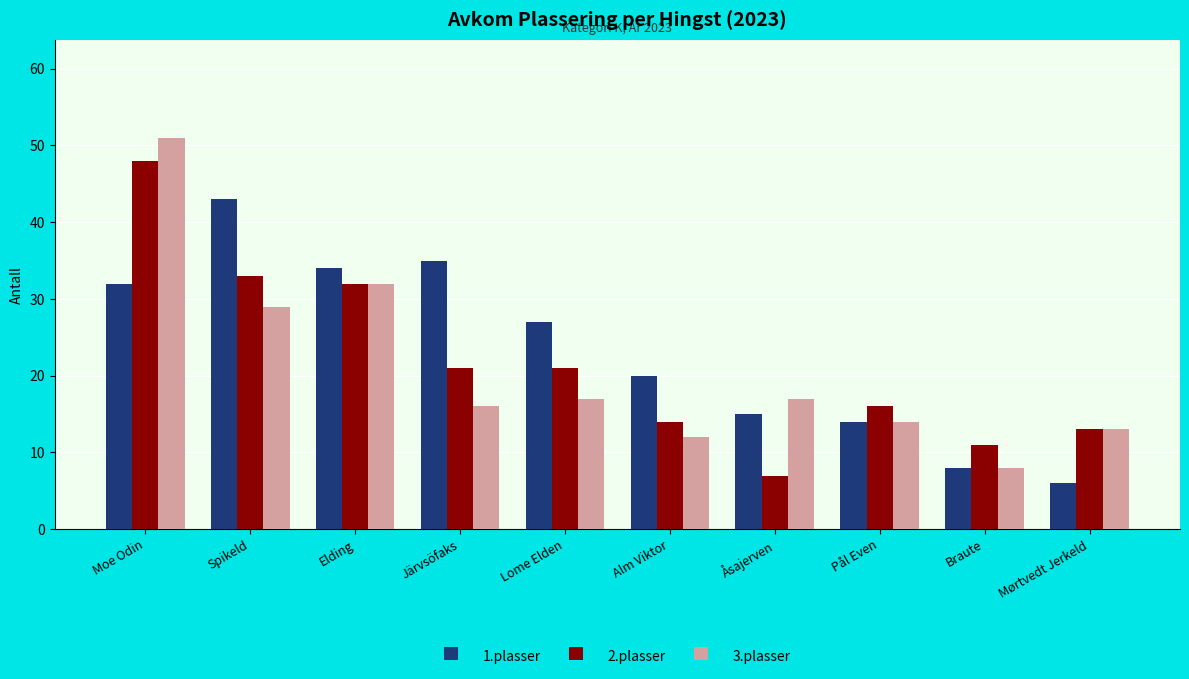

List the series in order of their peak value, highest first.

3.plasser, 2.plasser, 1.plasser